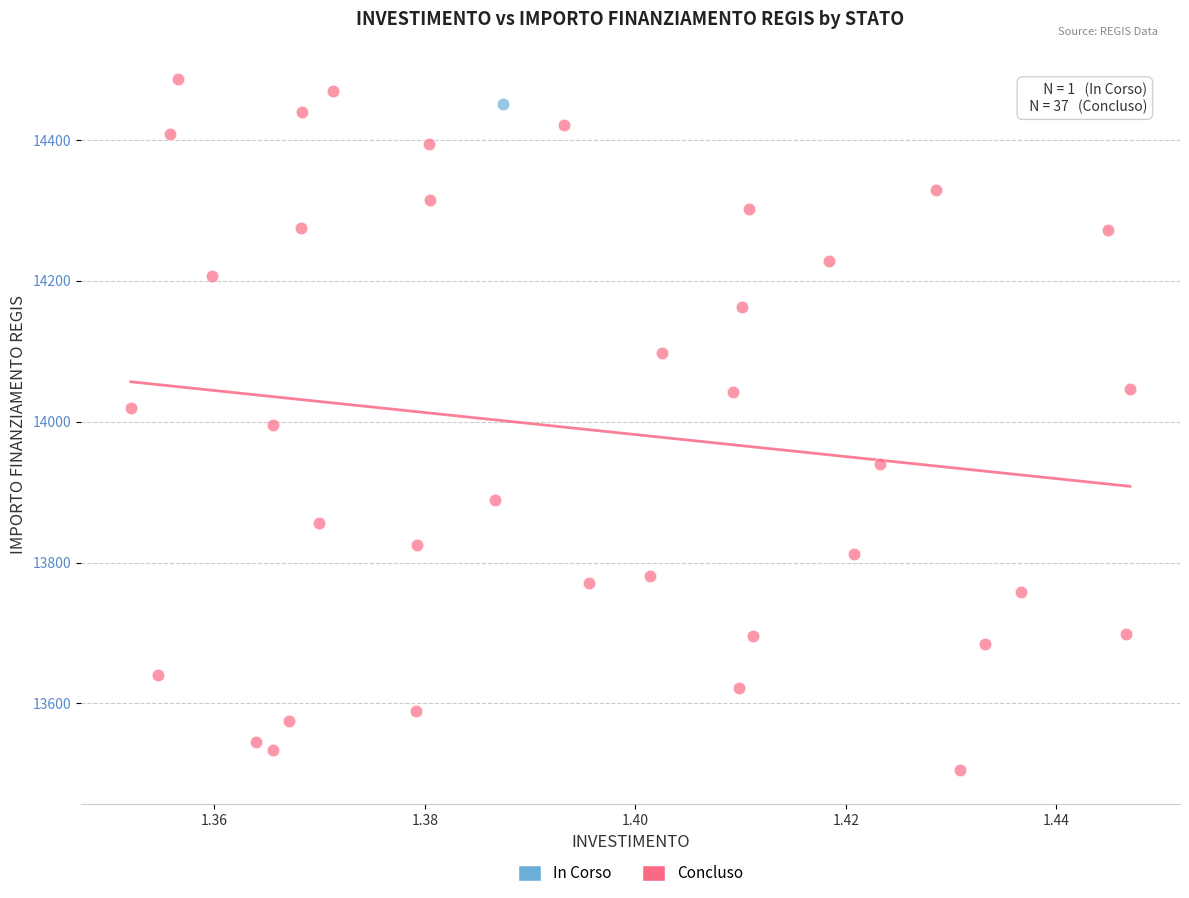

What are all the series names shown in the legend?

In Corso, Concluso